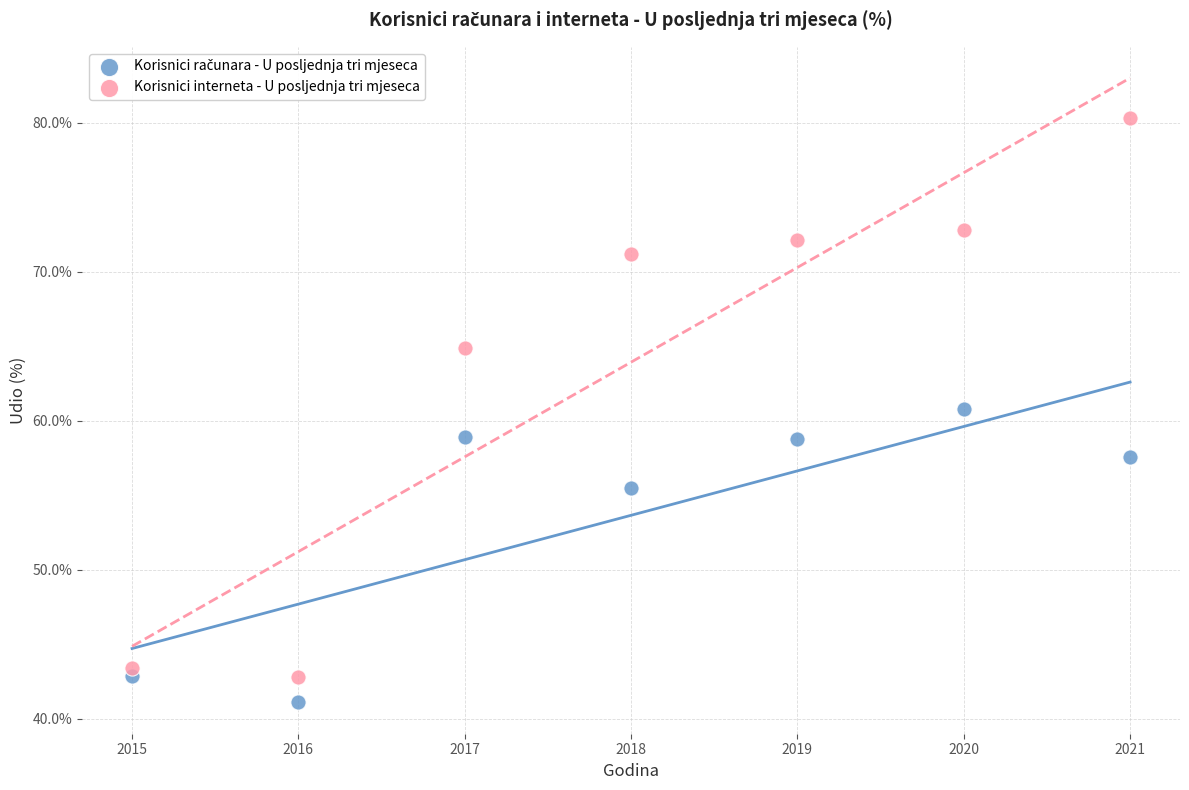

What is the X range (max minus min) for the scatter plot?

6.0